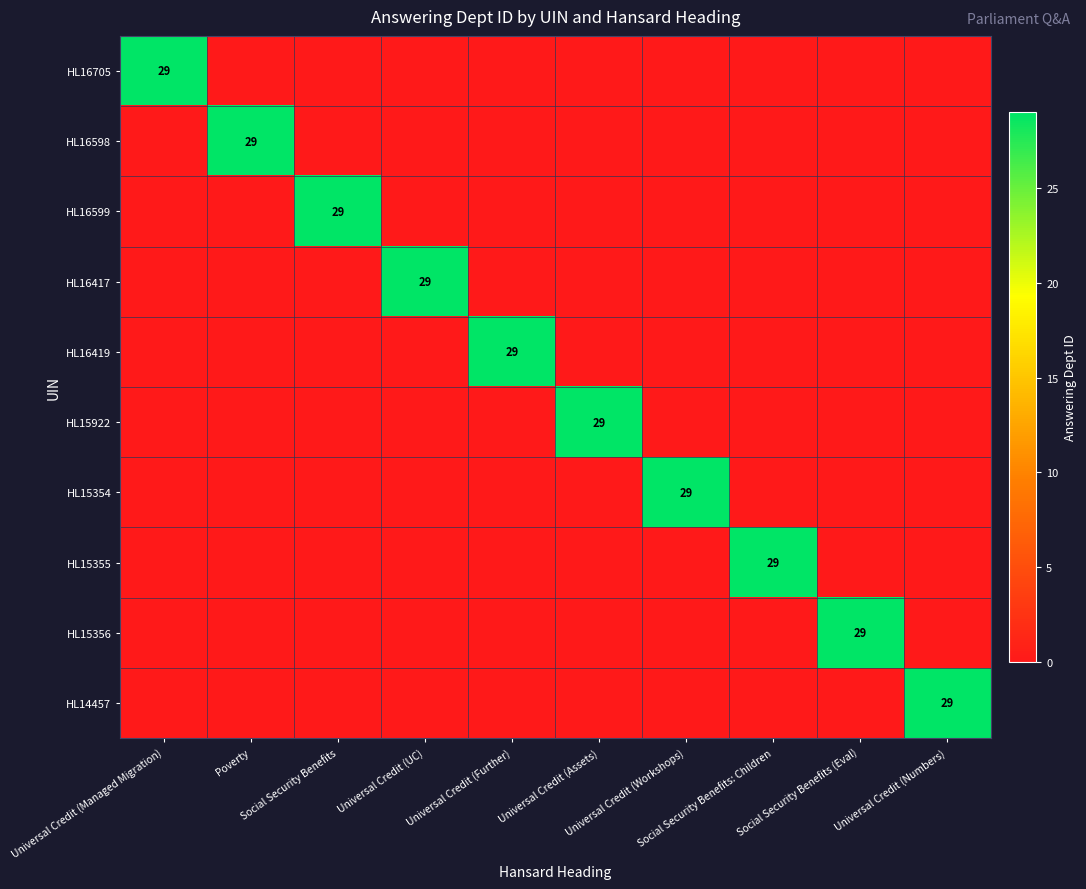

Which category has the lowest value in the HL15355 series?

Universal Credit (Managed Migration)